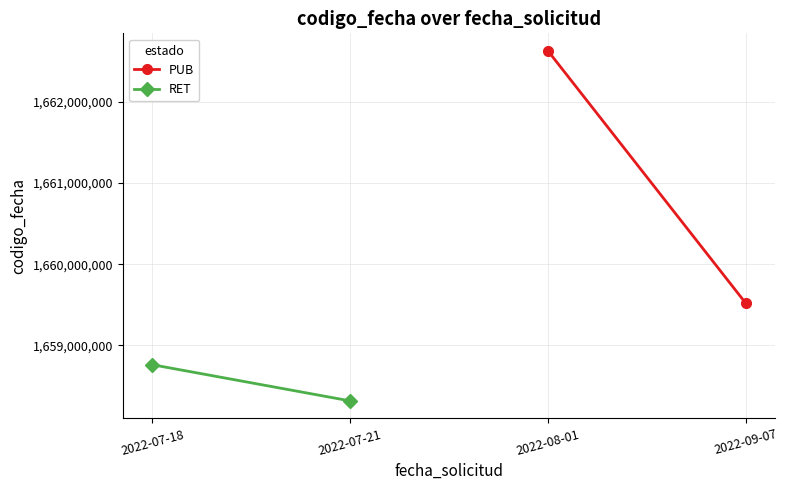

Reading right to left, extract all data points from this chart.

PUB: 1659520443	1662623978
RET: 1658317670	1658762456